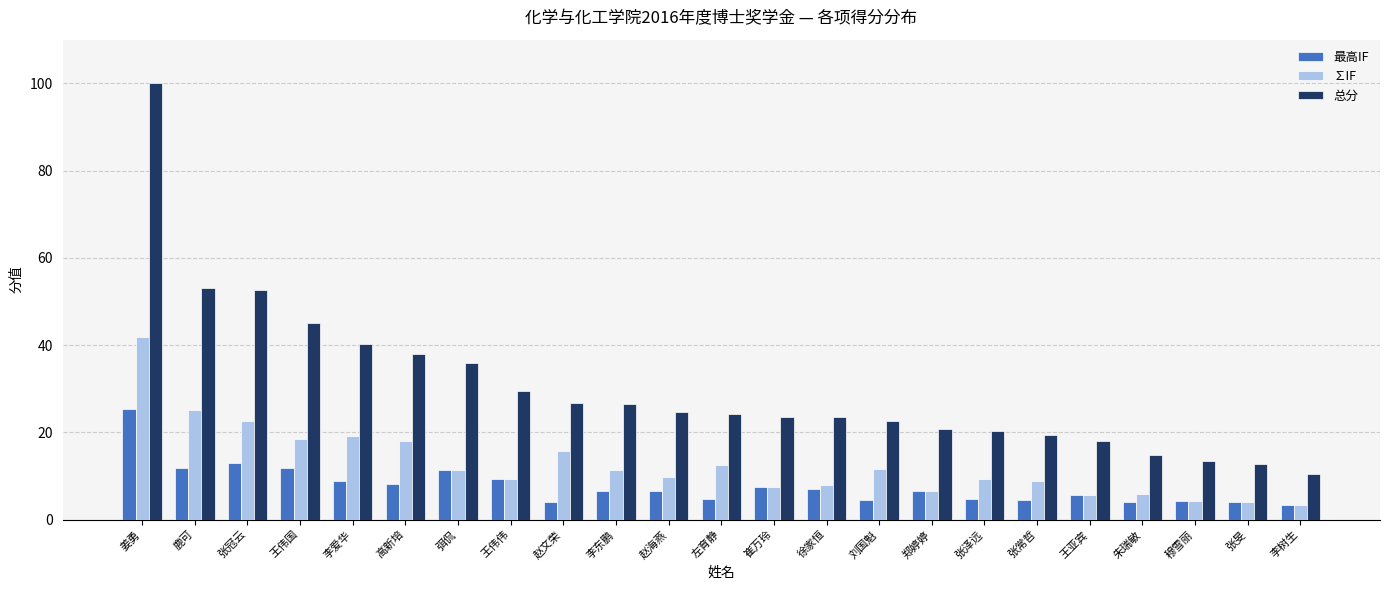

How many bars are there in each group?

3